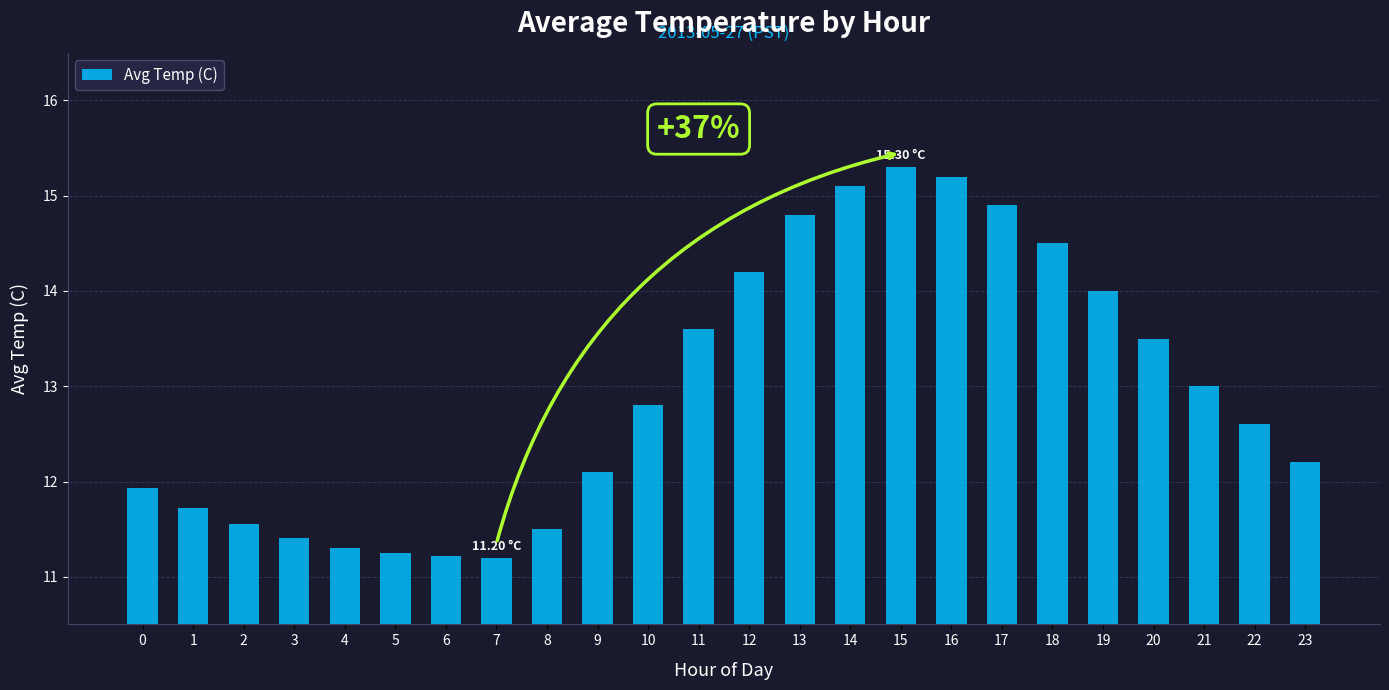

The chart shows a value of 20.6 at 18. True or false?

False